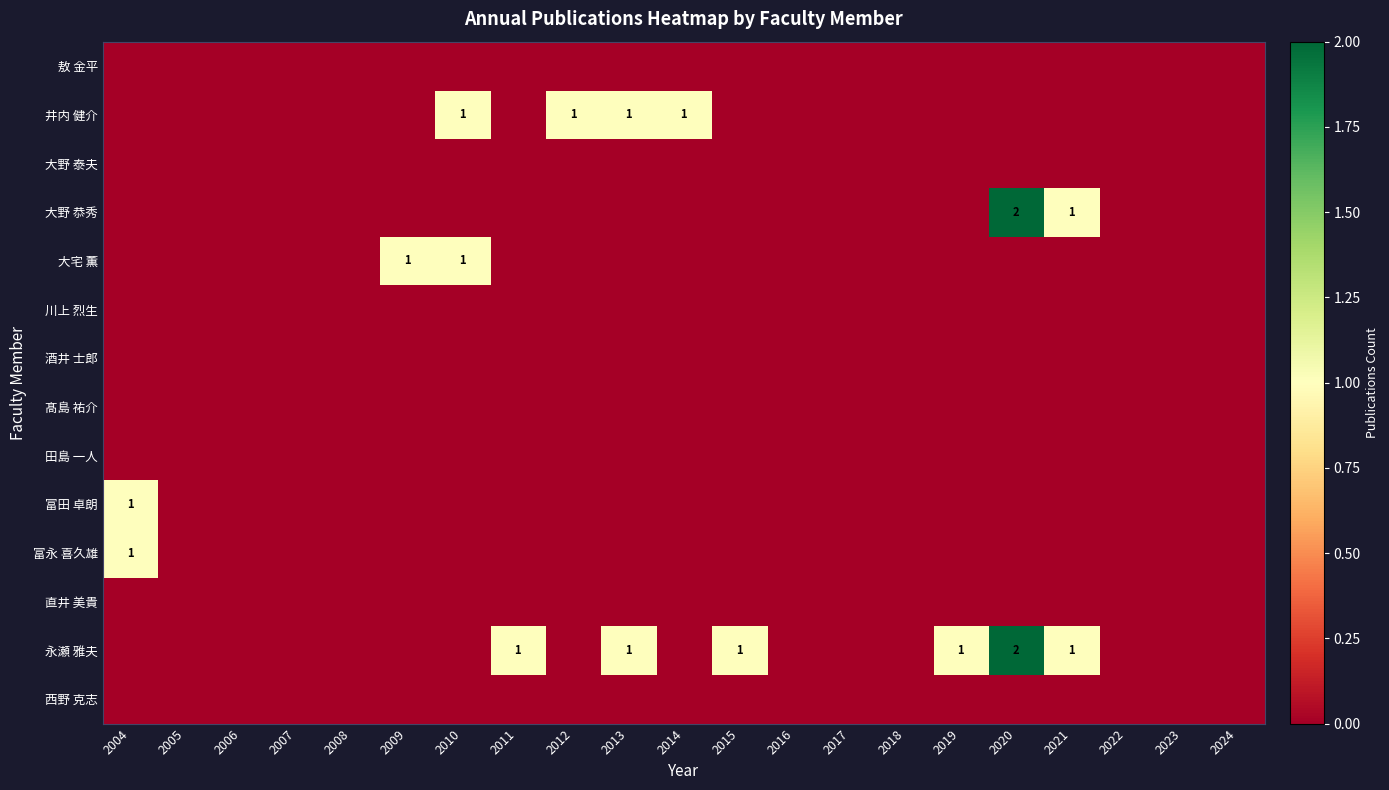

Rank the series by their maximum value, from lowest to highest.

敖 金平, 大野 泰夫, 川上 烈生, 酒井 士郎, 髙島 祐介, 田島 一人, 直井 美貴, 西野 克志, 井内 健介, 大宅 薫, 富田 卓朗, 富永 喜久雄, 大野 恭秀, 永瀬 雅夫